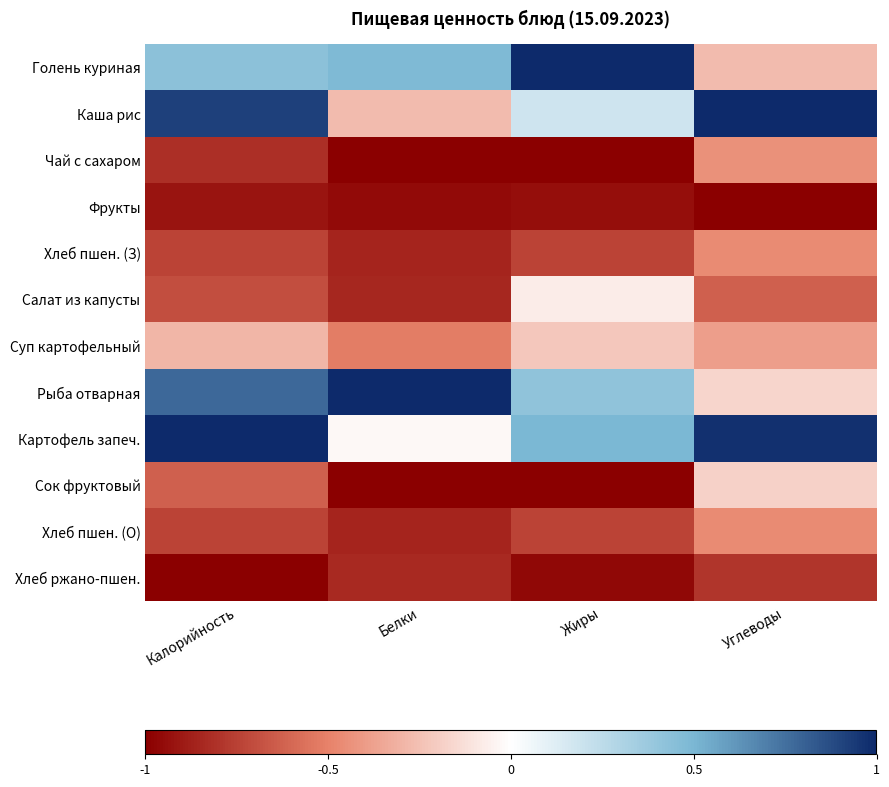

Which series has the largest range (max minus min)?

Голень куриная